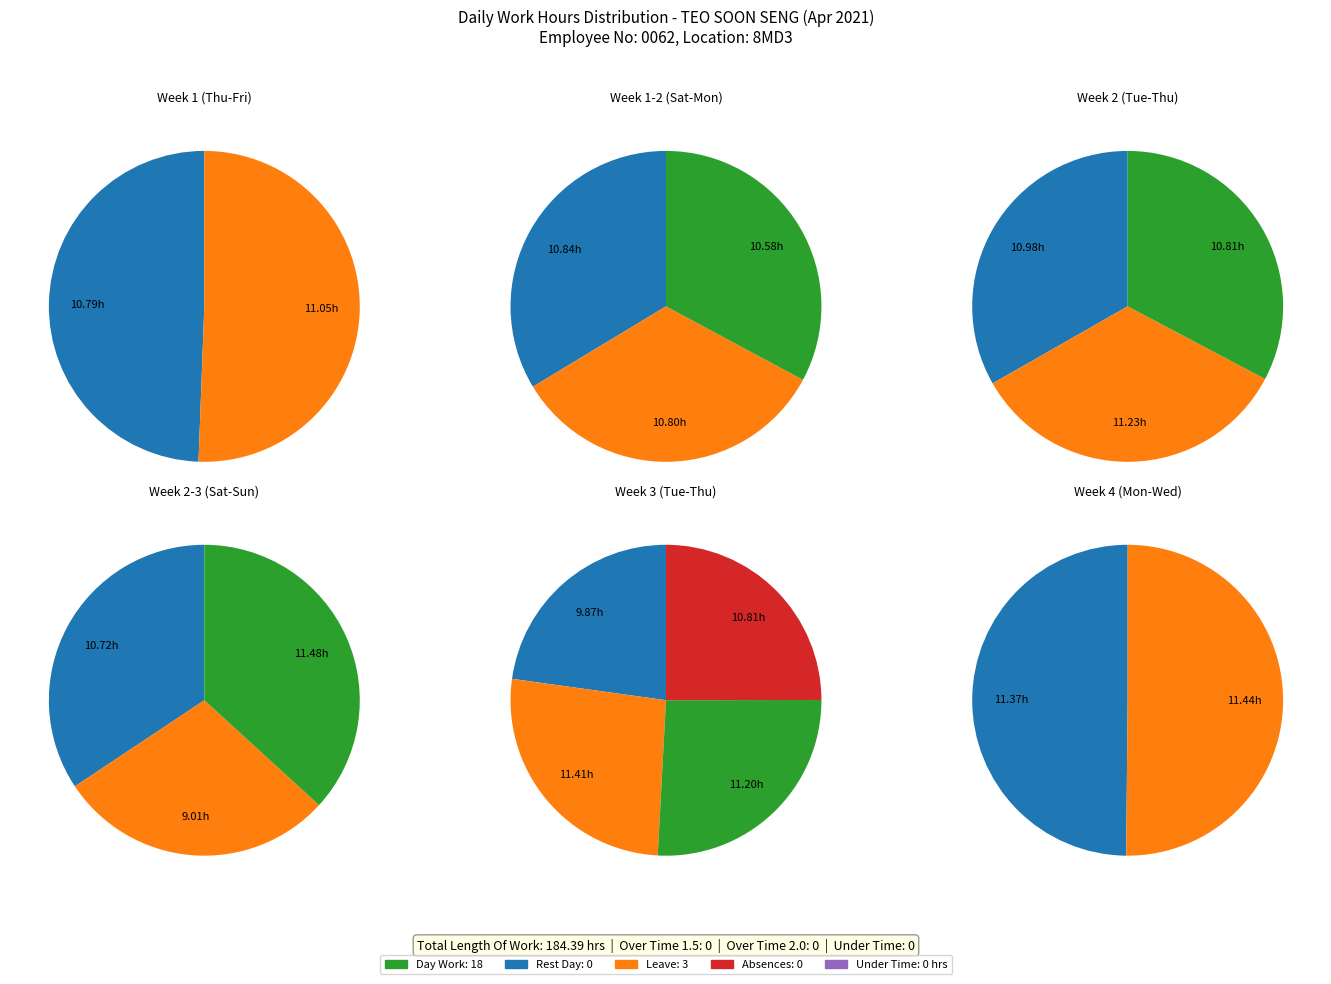

How many slices are in this pie chart?

17